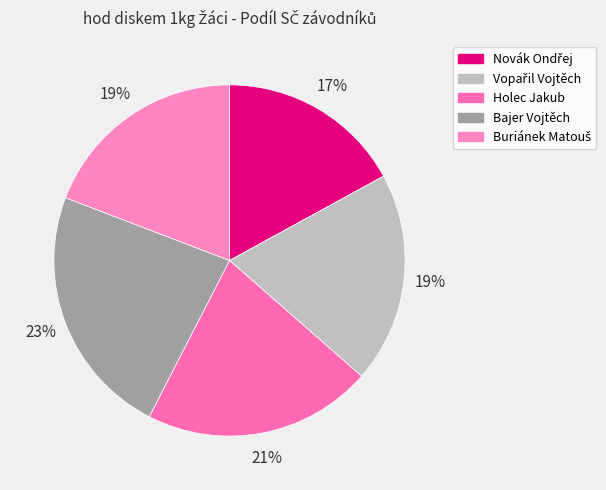

To the nearest percent, what percentage of the pie is Holec Jakub?

21%